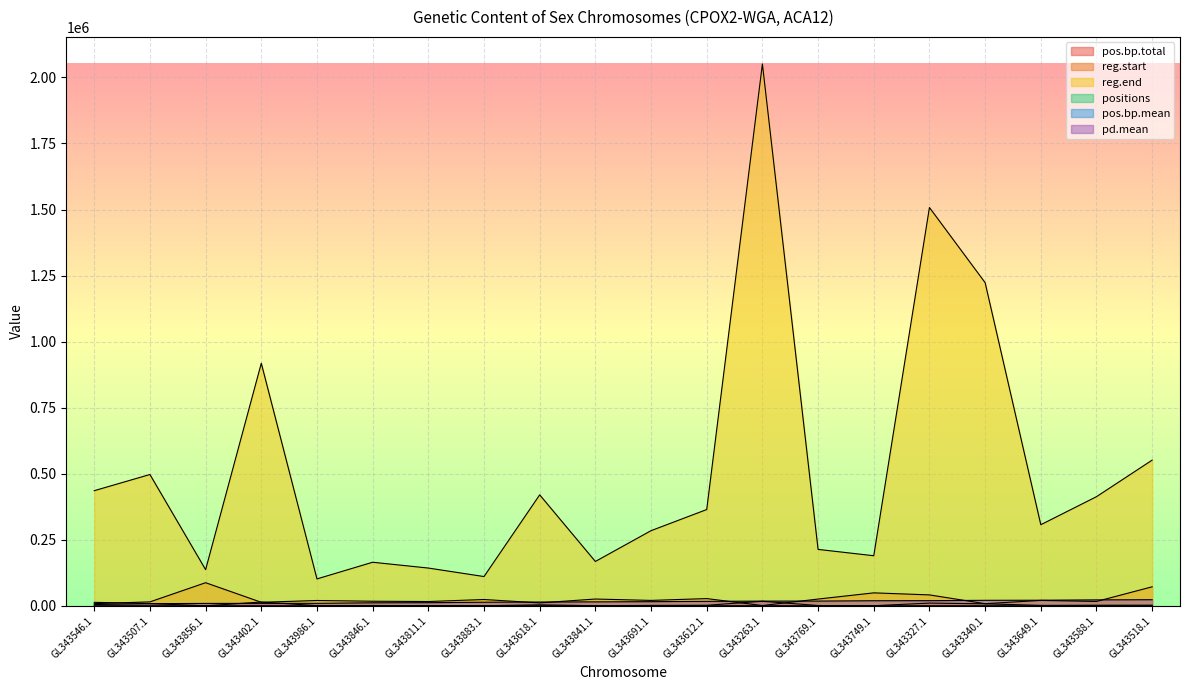

What is the label of the 20th point from the left?

GL343518.1